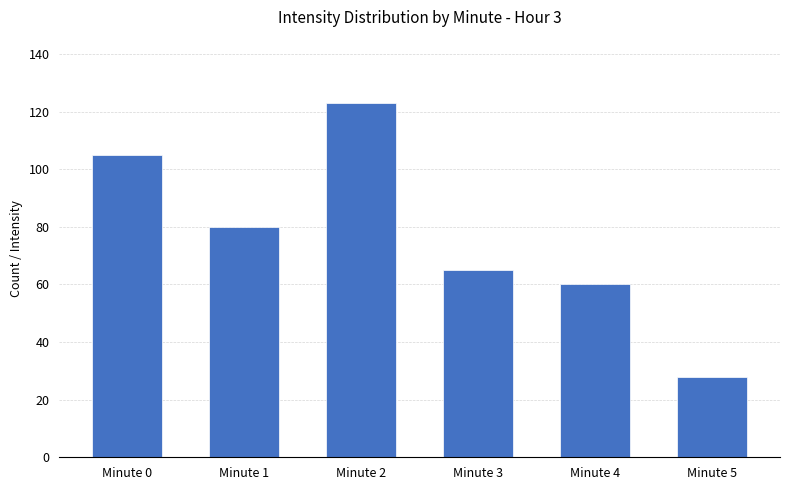

Is it true that the value at Minute 3 is 33?

False